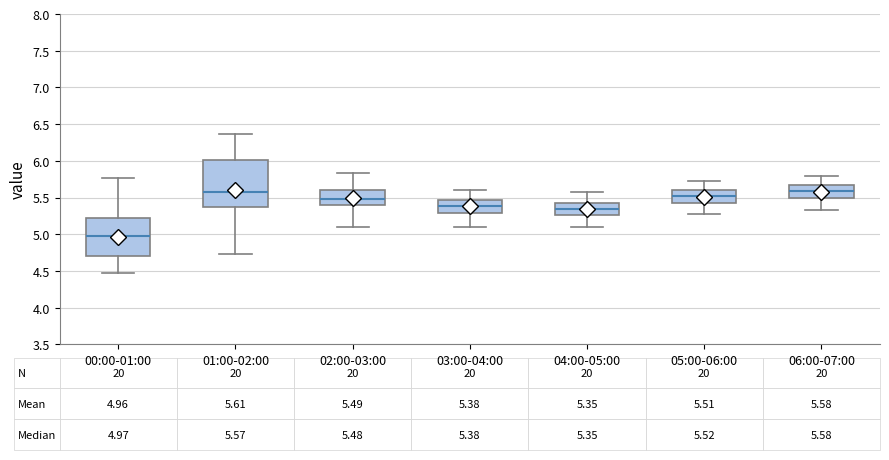

Which box is the tallest, from its lower edge to its upper edge?

01:00-02:00